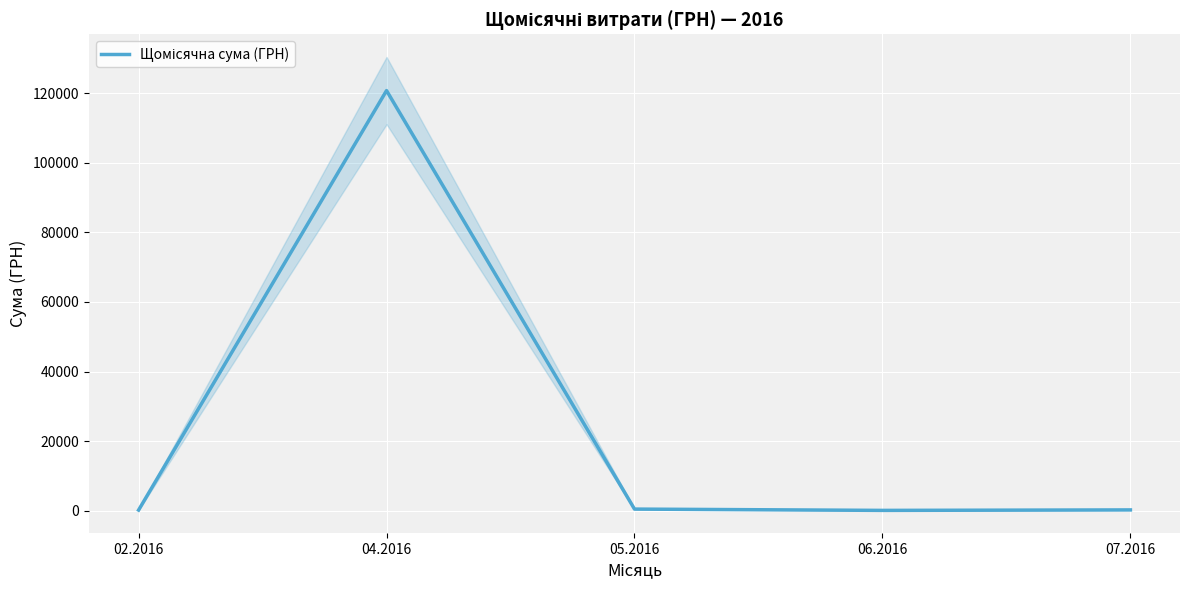

Reading left to right, transcribe all the data shown in this chart.

218.5	120715.2	504.0	132.0	270.0